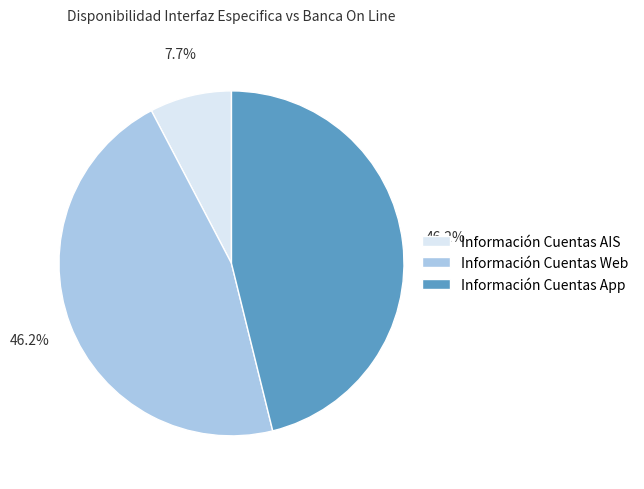

Approximately how many times larger is the value at Información Cuentas App compared to Información Cuentas AIS?

6.0